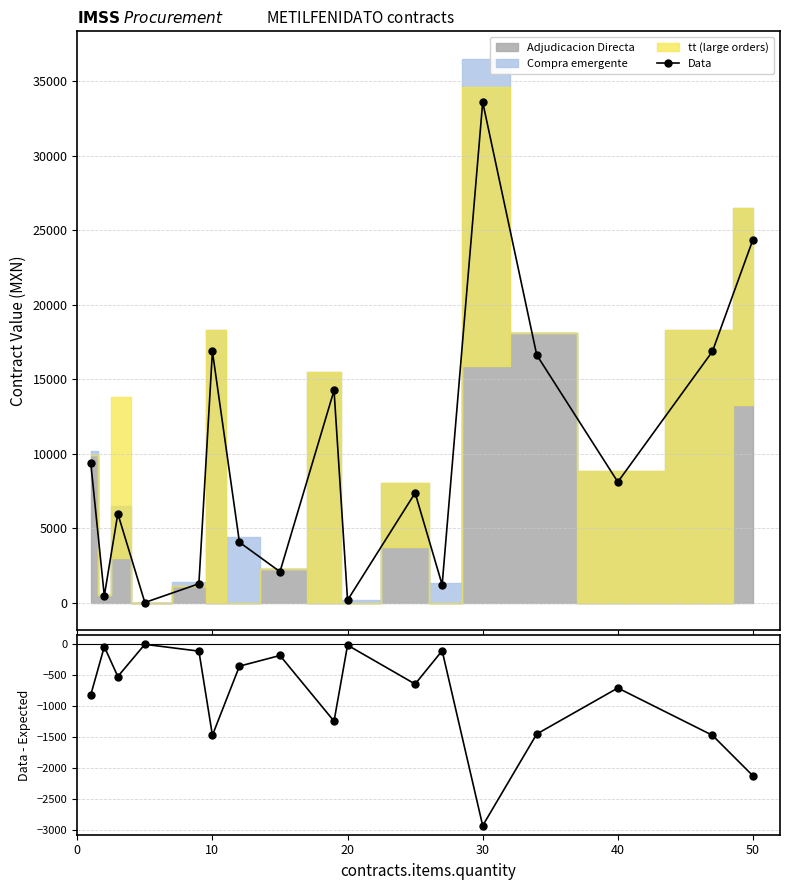

True or false: Data - Expected and Data intersect in this chart.

False